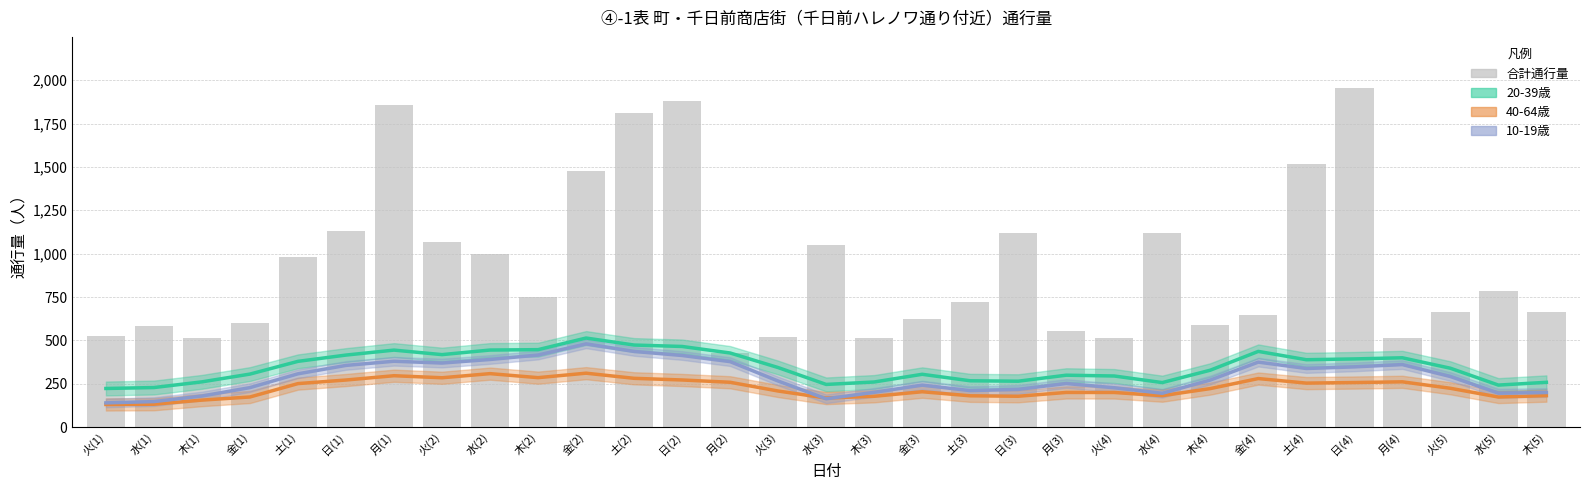

The value at 火(2) is 1068. True or false?

True